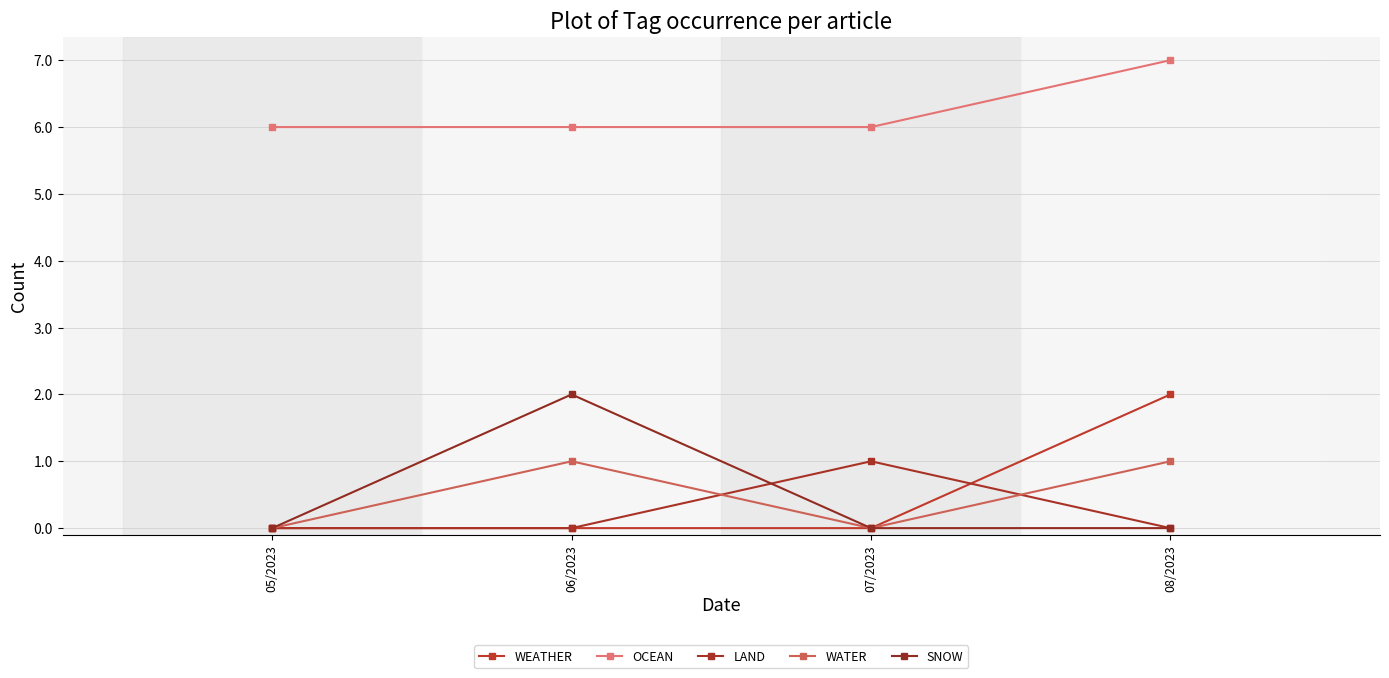

True or false: SNOW has more than 1 interior local peaks.

False